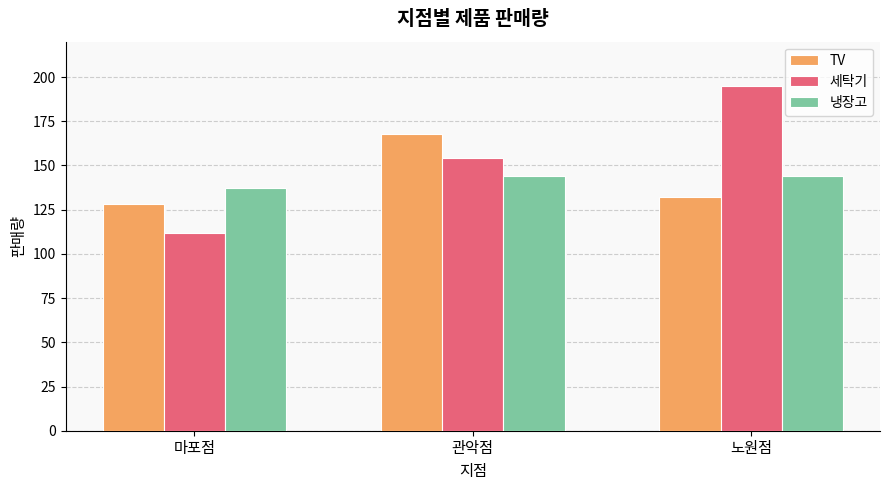

Is it true that 냉장고 equals 235 at 관악점?

False